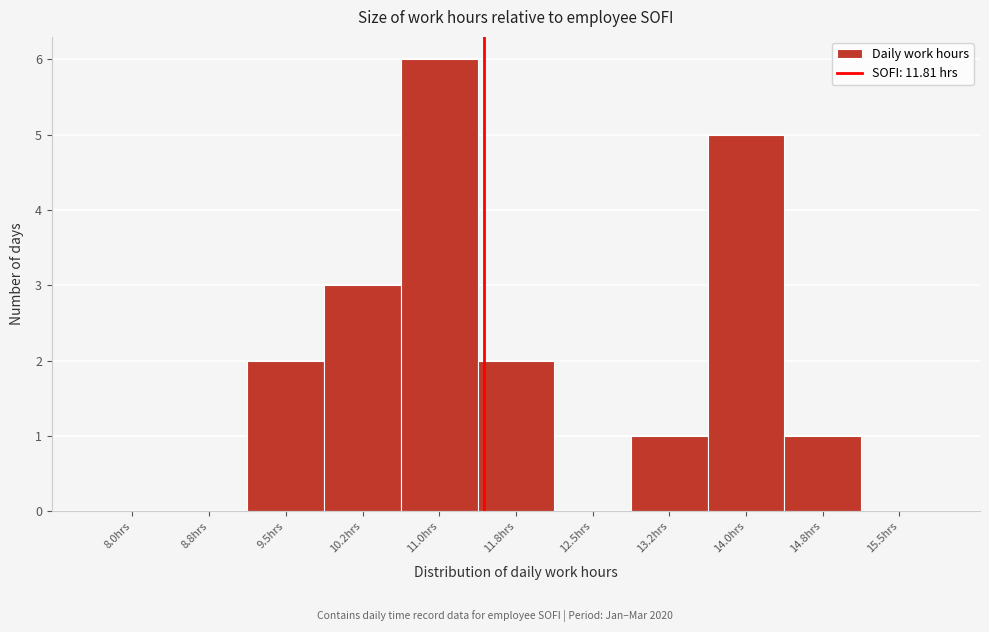

Reading right to left, list all the values displayed in this chart.

15.5hrs=0	14.8hrs=1	14.0hrs=5	13.2hrs=1	12.5hrs=0	11.8hrs=2	11.0hrs=6	10.2hrs=3	9.5hrs=2	8.8hrs=0	8.0hrs=0